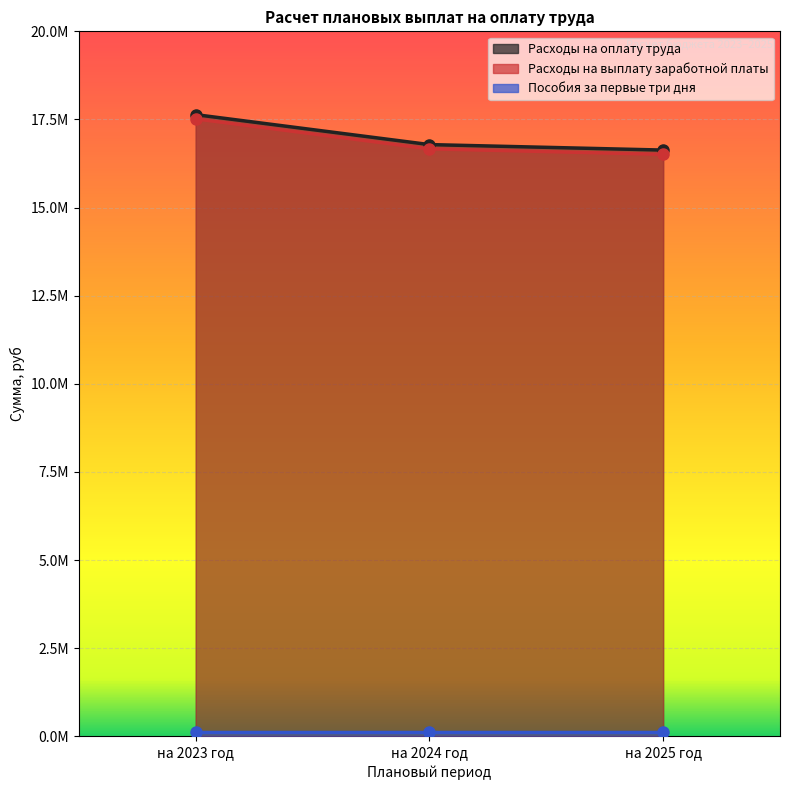

Which label corresponds to the smallest value in the chart?

на 2025 год